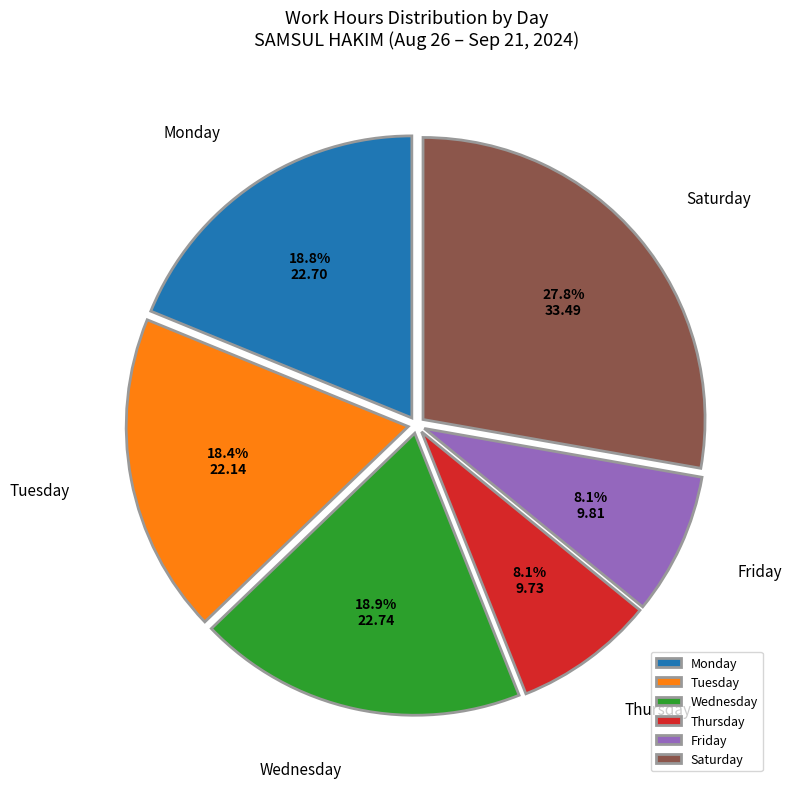

Which category has the biggest portion of the pie?

Saturday